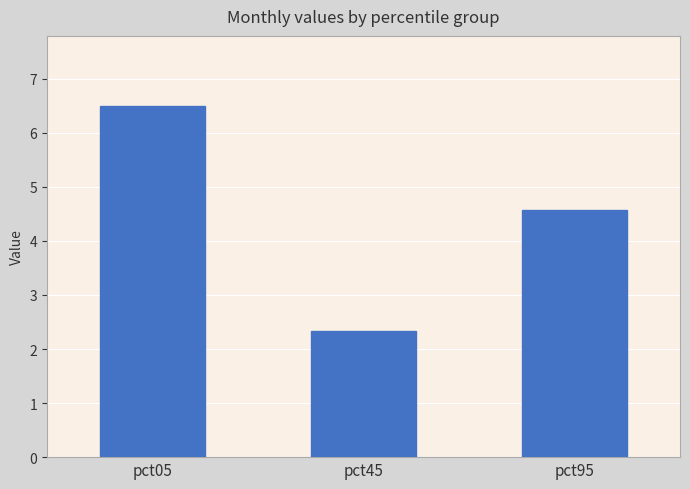

What is the greatest value displayed?

6.5